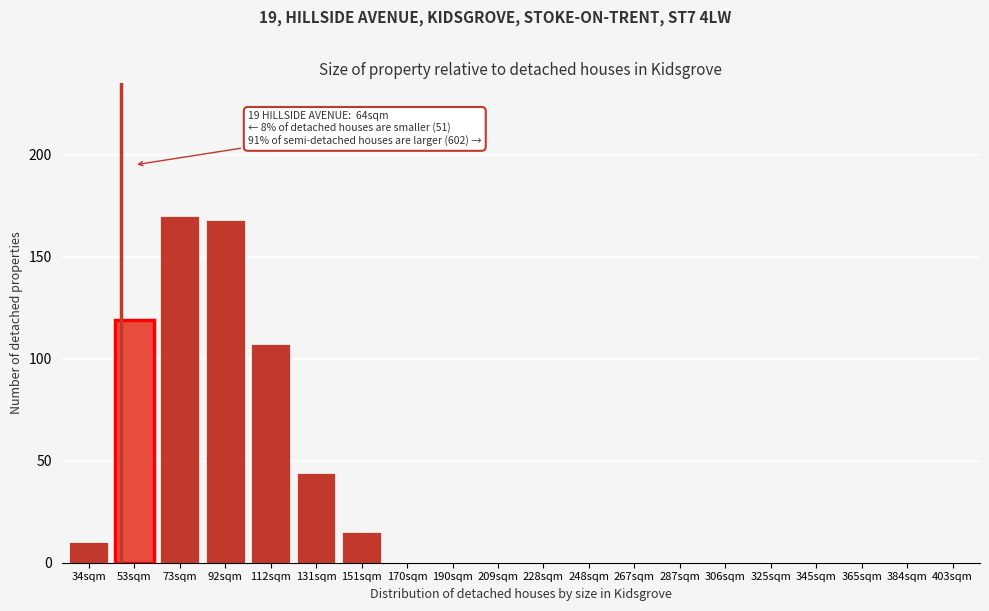

Reading left to right, extract all data points from this chart.

34sqm=10	53sqm=119	73sqm=170	92sqm=168	112sqm=107	131sqm=44	151sqm=15	170sqm=0	190sqm=0	209sqm=0	228sqm=0	248sqm=0	267sqm=0	287sqm=0	306sqm=0	325sqm=0	345sqm=0	365sqm=0	384sqm=0	403sqm=0